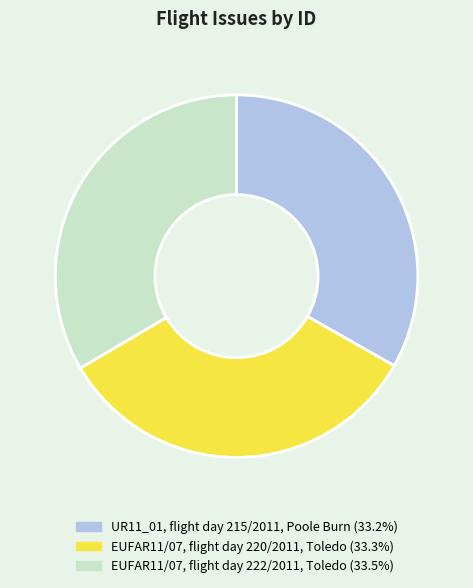

What is the ratio of the value at EUFAR11/07, flight day 222/2011, Toledo to the value at EUFAR11/07, flight day 220/2011, Toledo?

1.0